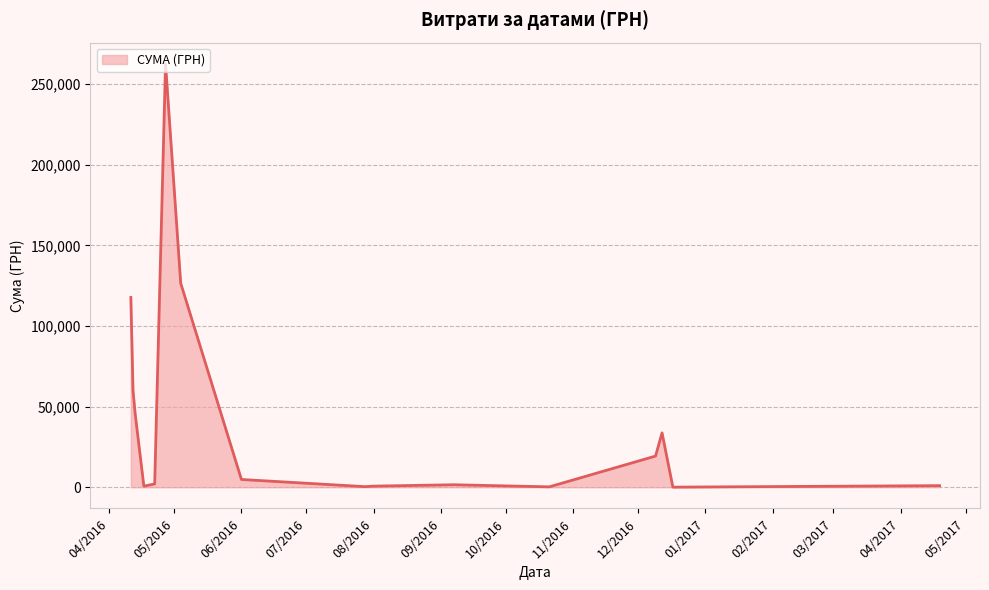

Does the chart have visible grid lines?

Yes